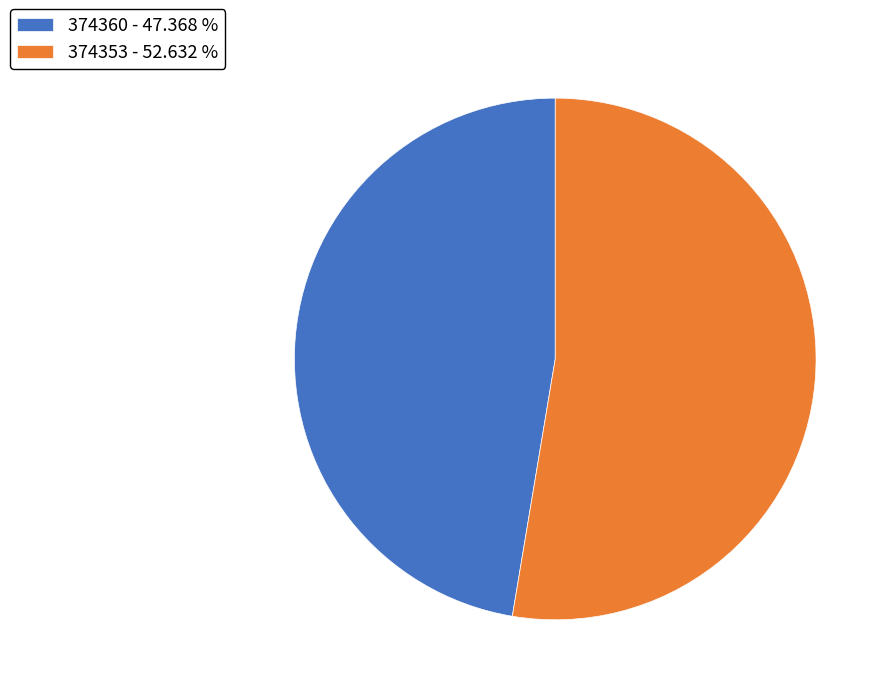

What is the ratio of the value at 374353 to the value at 374360?

1.1